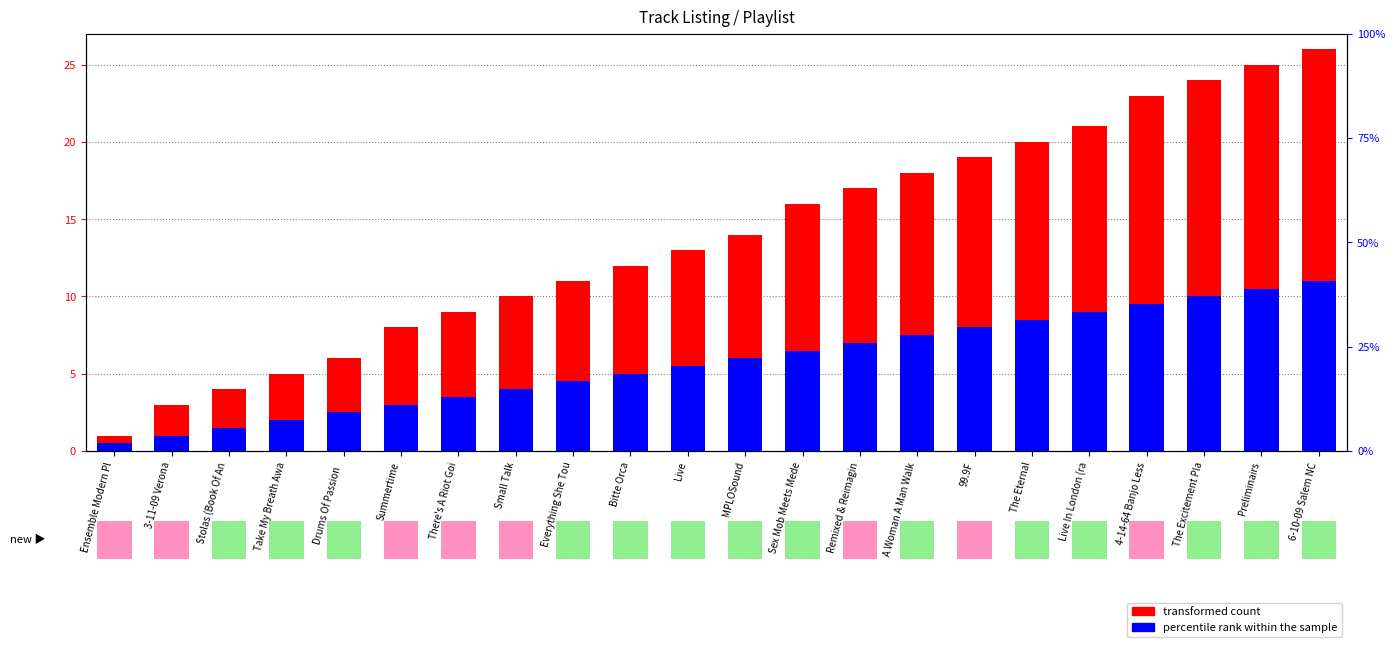

What is the difference between the highest and lowest values at There's A Riot Goi?

5.5